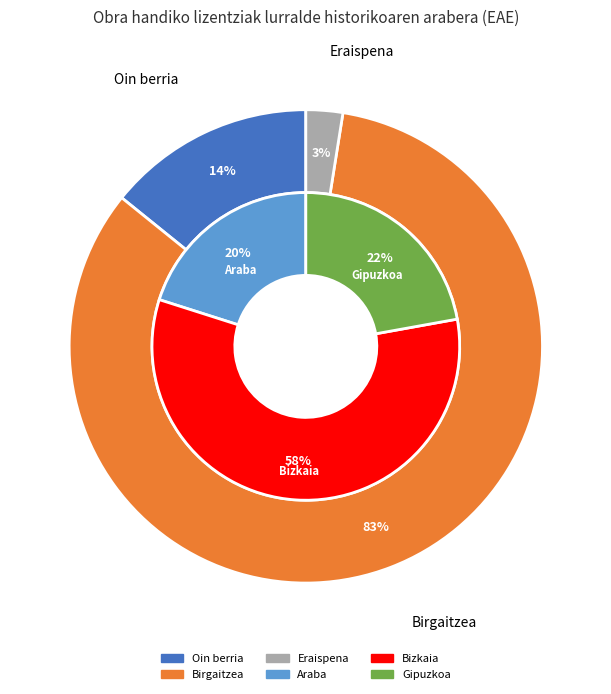

Does Eraispena represent more than half of the total?

No